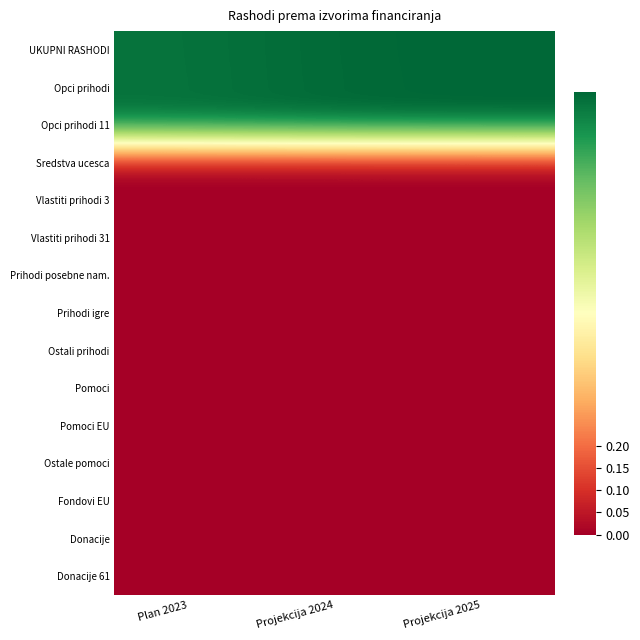

Reading right to left, what are all the values shown in this chart?

UKUPNI RASHODI: Projekcija 2025=1.0	Projekcija 2024=1.0	Plan 2023=1.0
Opci prihodi: Projekcija 2025=1.0	Projekcija 2024=1.0	Plan 2023=1.0
Opci prihodi 11: Projekcija 2025=1.0	Projekcija 2024=1.0	Plan 2023=1.0
Sredstva ucesca: Projekcija 2025=0.0	Projekcija 2024=0.0	Plan 2023=0.0
Vlastiti prihodi 3: Projekcija 2025=0.0	Projekcija 2024=0.0	Plan 2023=0.0
Vlastiti prihodi 31: Projekcija 2025=0.0	Projekcija 2024=0.0	Plan 2023=0.0
Prihodi posebne nam.: Projekcija 2025=0.0	Projekcija 2024=0.0	Plan 2023=0.0
Prihodi igre: Projekcija 2025=0.0	Projekcija 2024=0.0	Plan 2023=0.0
Ostali prihodi: Projekcija 2025=0.0	Projekcija 2024=0.0	Plan 2023=0.0
Pomoci: Projekcija 2025=0.0	Projekcija 2024=0.0	Plan 2023=0.0
Pomoci EU: Projekcija 2025=0.0	Projekcija 2024=0.0	Plan 2023=0.0
Ostale pomoci: Projekcija 2025=0.0	Projekcija 2024=0.0	Plan 2023=0.0
Fondovi EU: Projekcija 2025=0.0	Projekcija 2024=0.0	Plan 2023=0.0
Donacije: Projekcija 2025=0.0	Projekcija 2024=0.0	Plan 2023=0.0
Donacije 61: Projekcija 2025=0.0	Projekcija 2024=0.0	Plan 2023=0.0